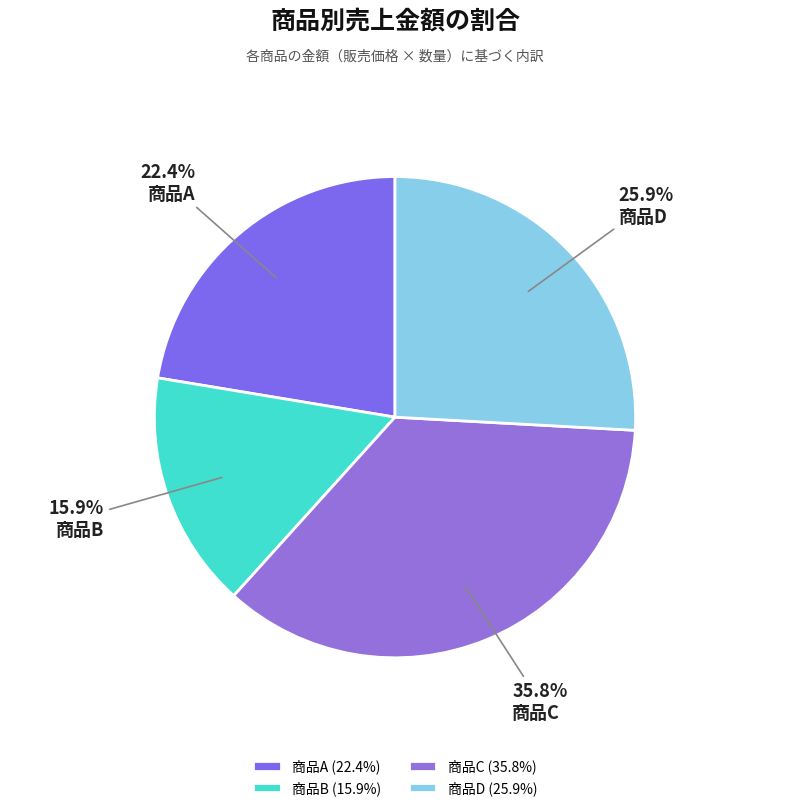

How much of the chart is everything except 商品B?

84.1%